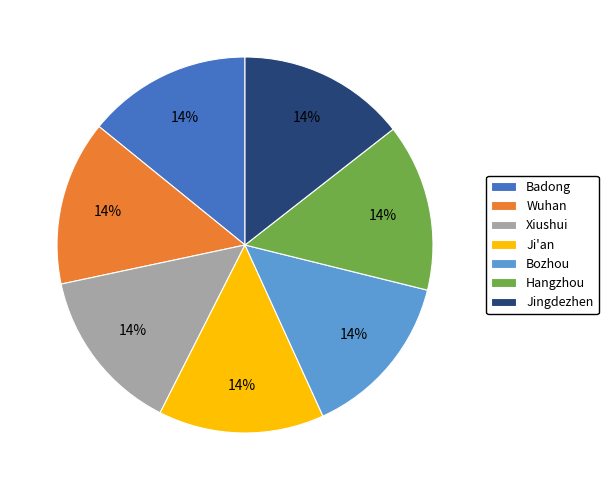

To the nearest percent, what percentage of the pie is Jingdezhen?

14%